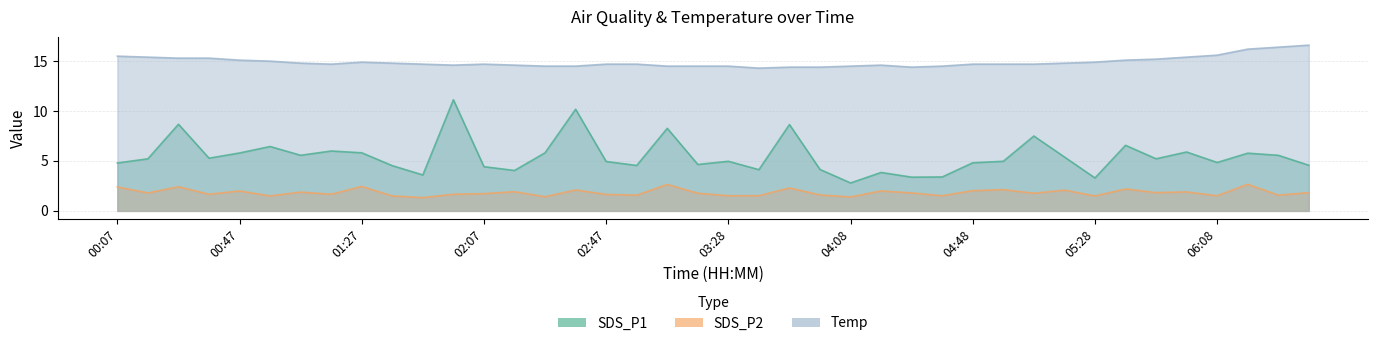

Which has a higher value, 06:28 or 04:18?

06:28